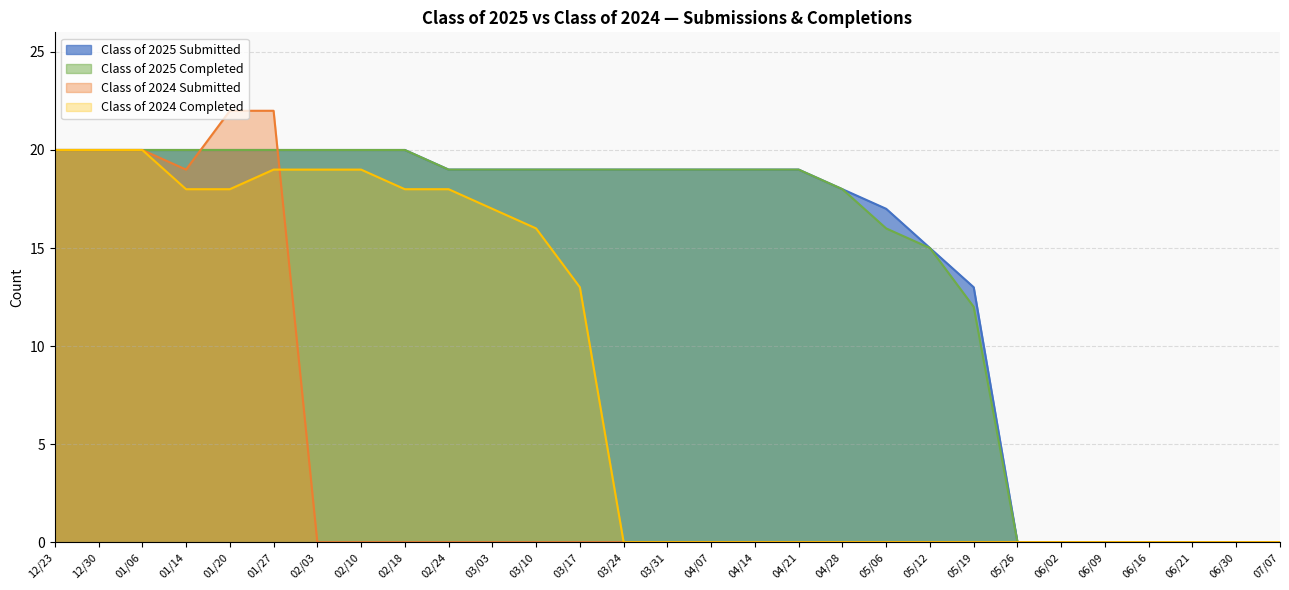

Between 02/10 and 02/18, which is larger?

02/10